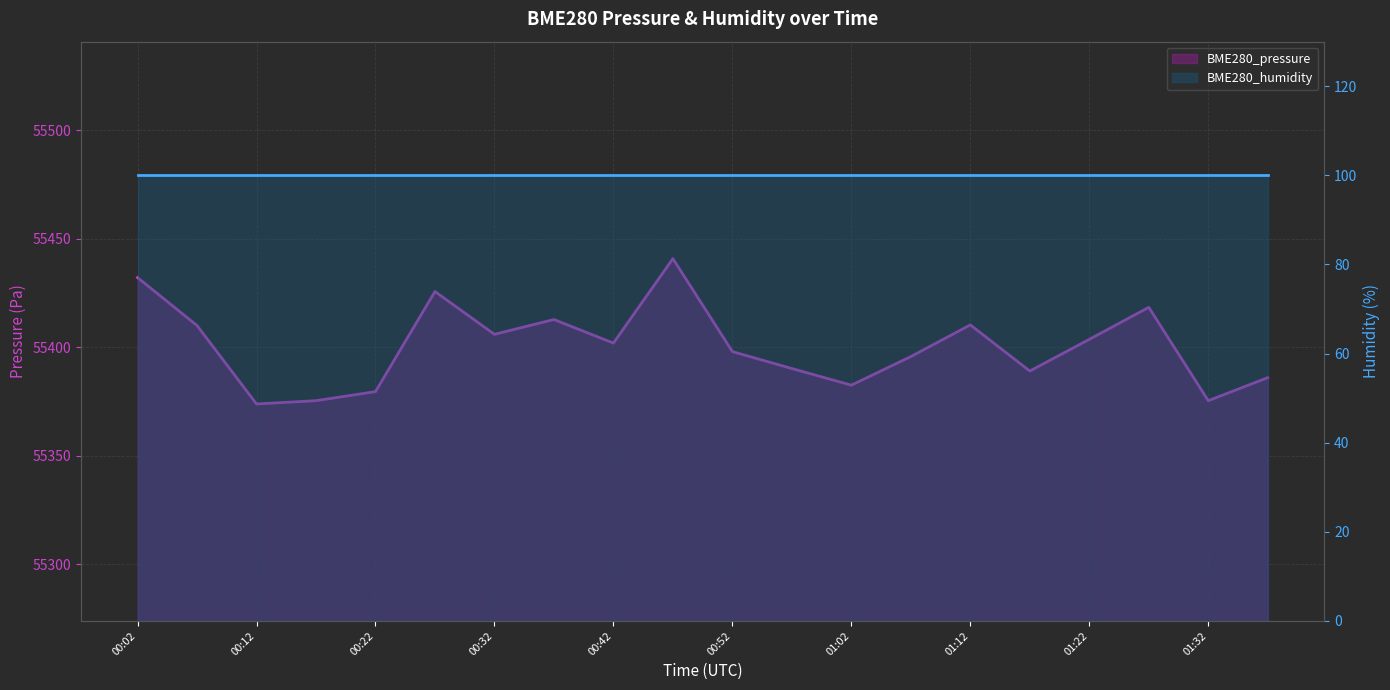

Approximately how many times larger is the value at 00:17 compared to 00:37?

1.0